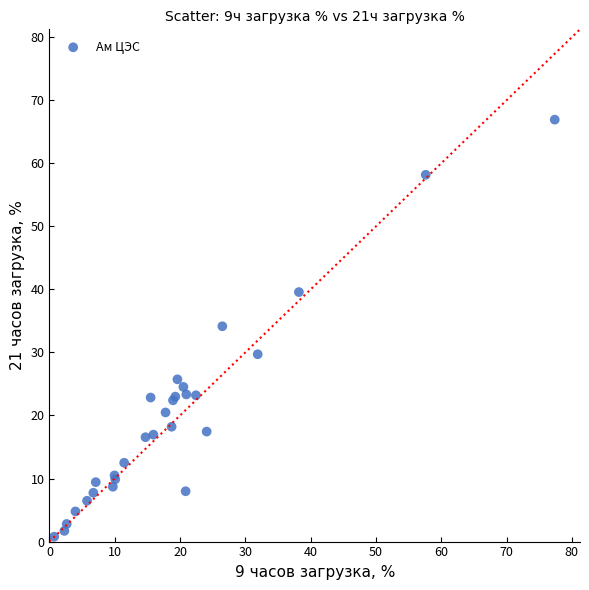

What Y value in the scatter plot is closest to 33?

34.2